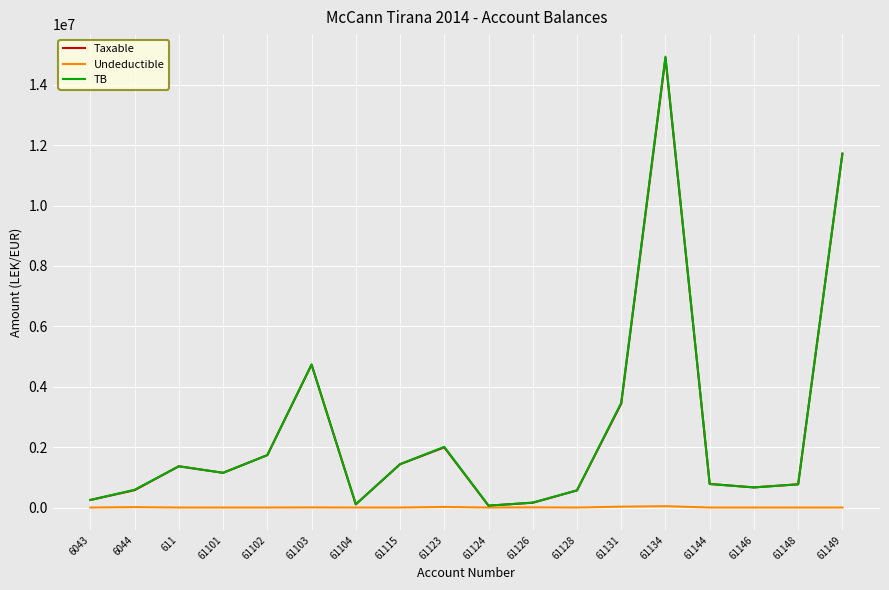

What is the maximum value for Taxable?

14887859.8